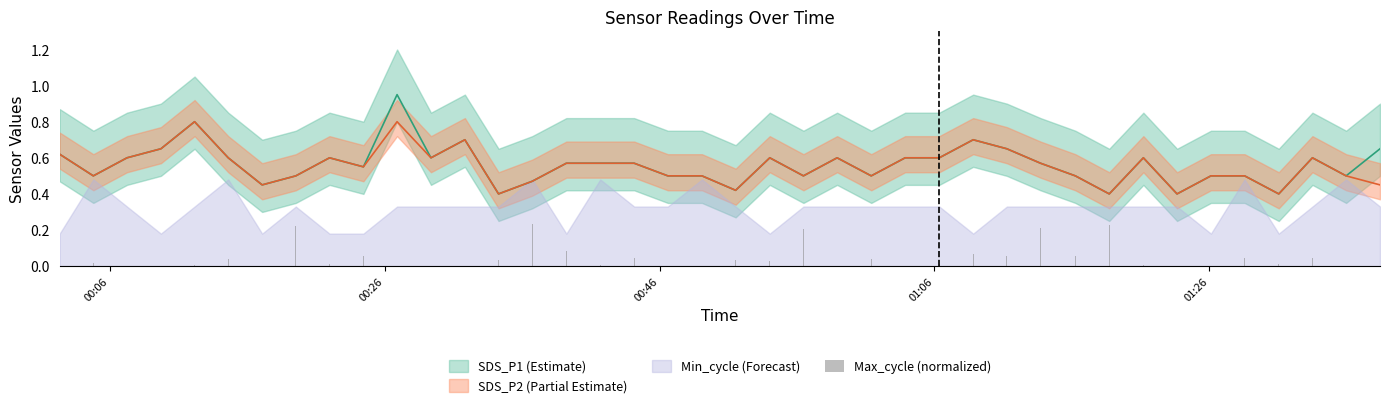

Which series has the widest spread of values?

SDS_P1